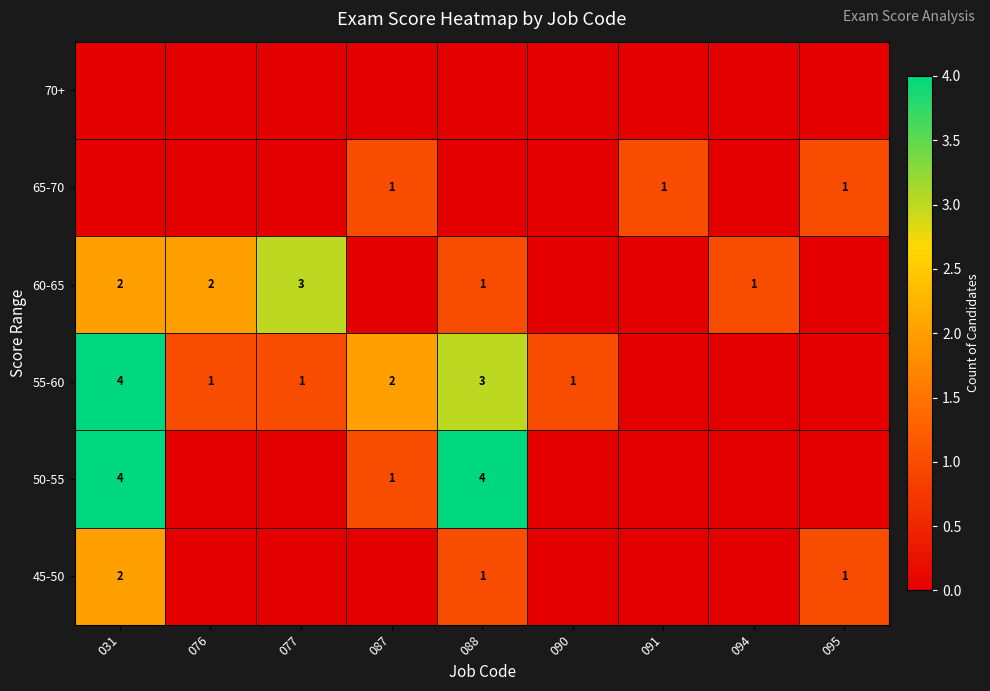

What is the sum of the 60-65 values at 077 and 031?

5